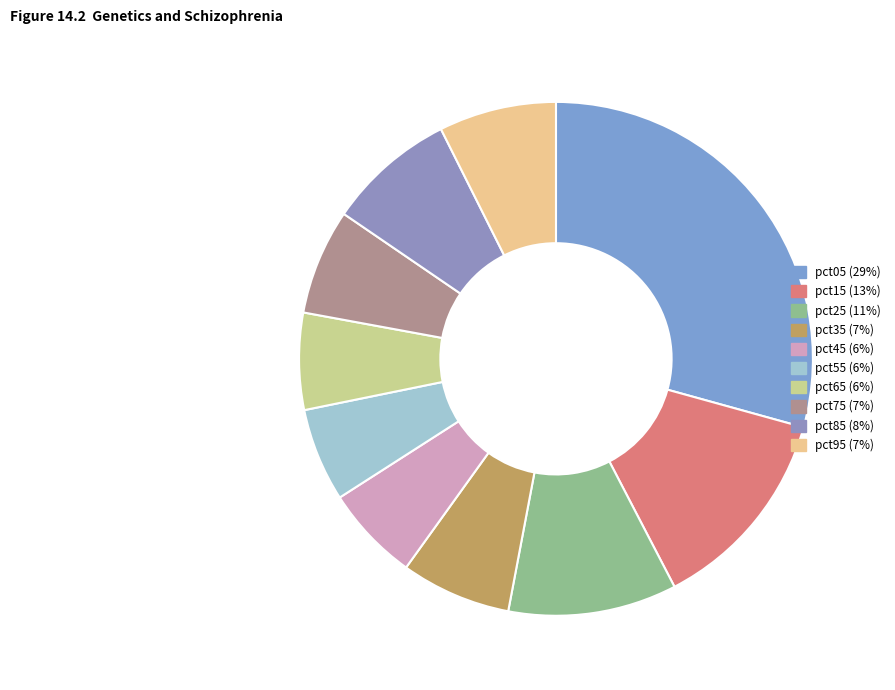

Count the number of slices in the pie.

10